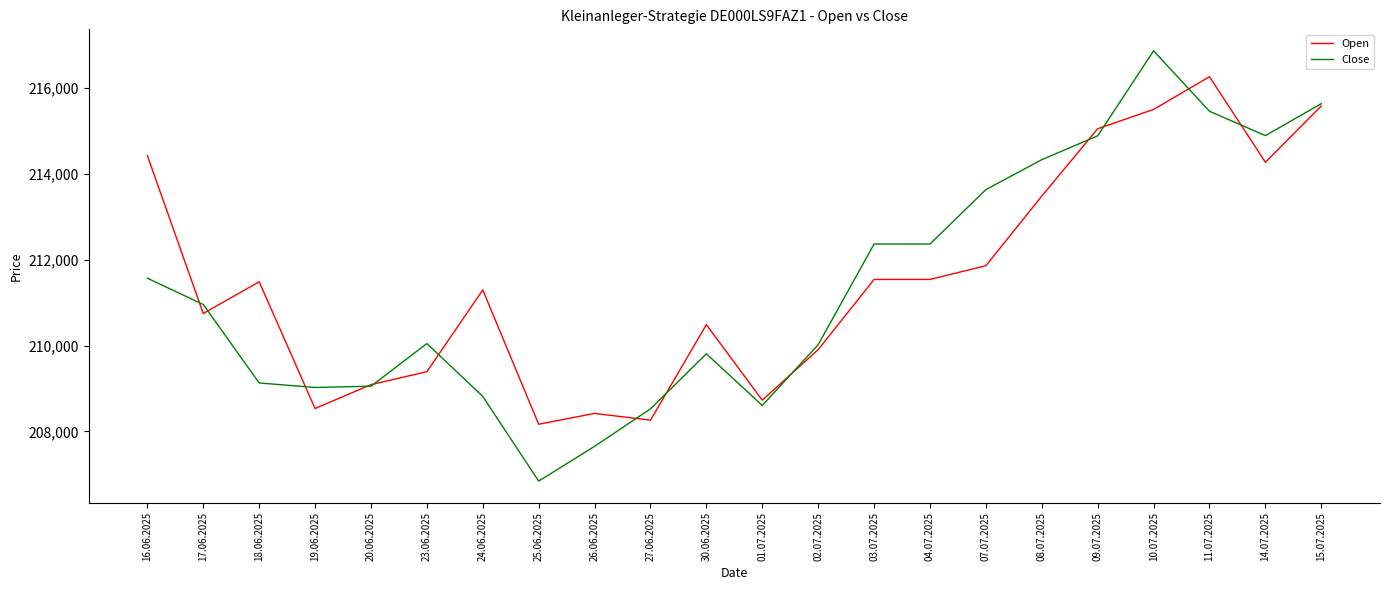

What are all the series names shown in the legend?

Open, Close